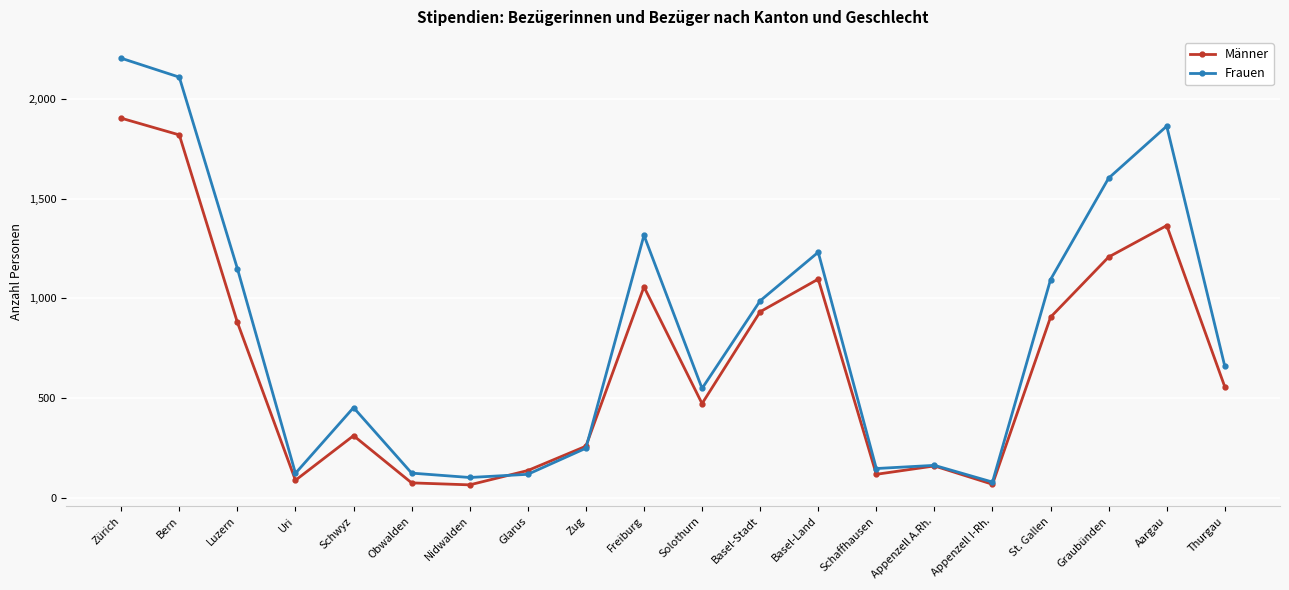

How many distinct data groups are displayed?

2